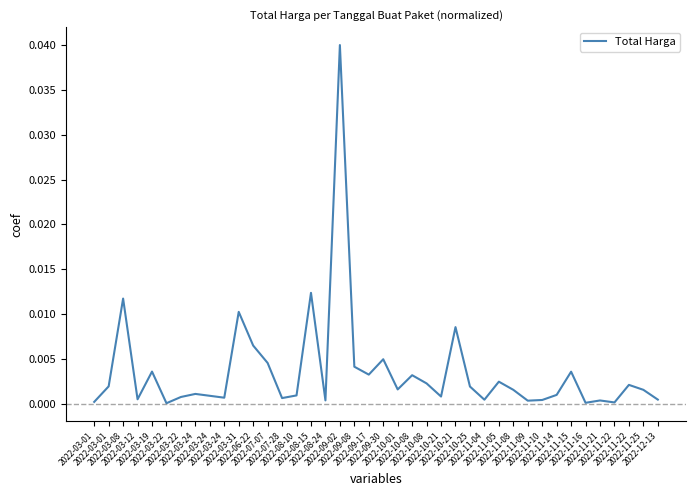

Does the chart have visible grid lines?

No